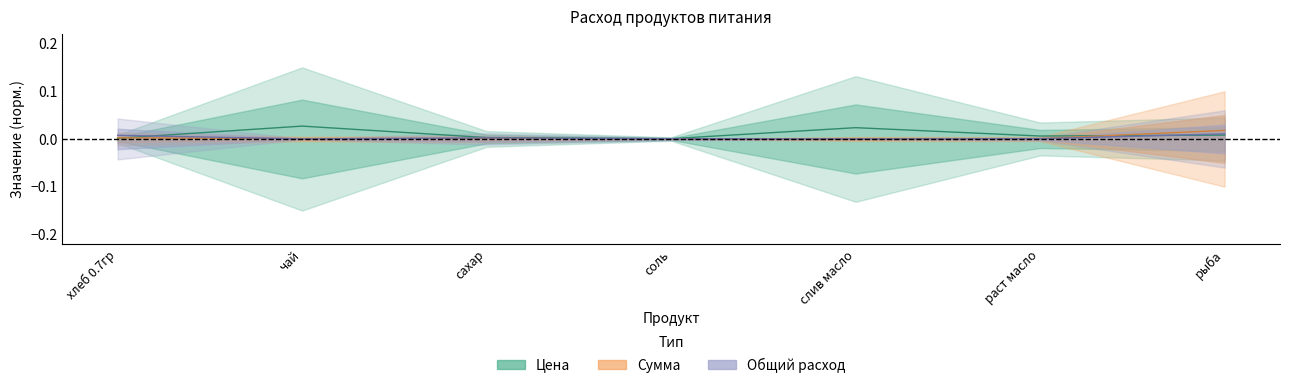

Does the chart display data point markers on the line(s)?

No